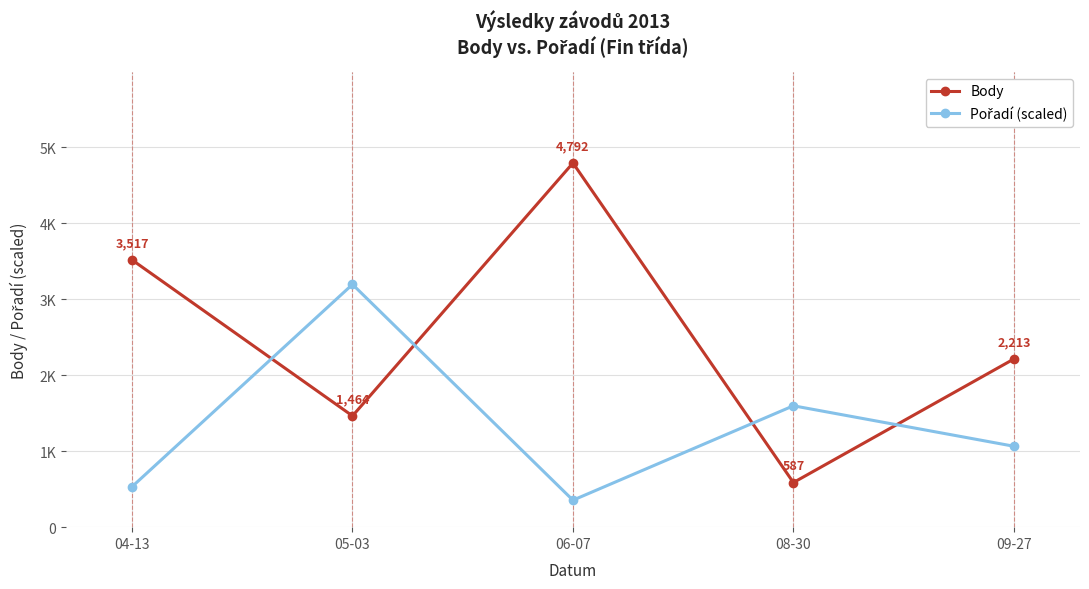

Which has a higher value, 08-30 or 06-07?

06-07